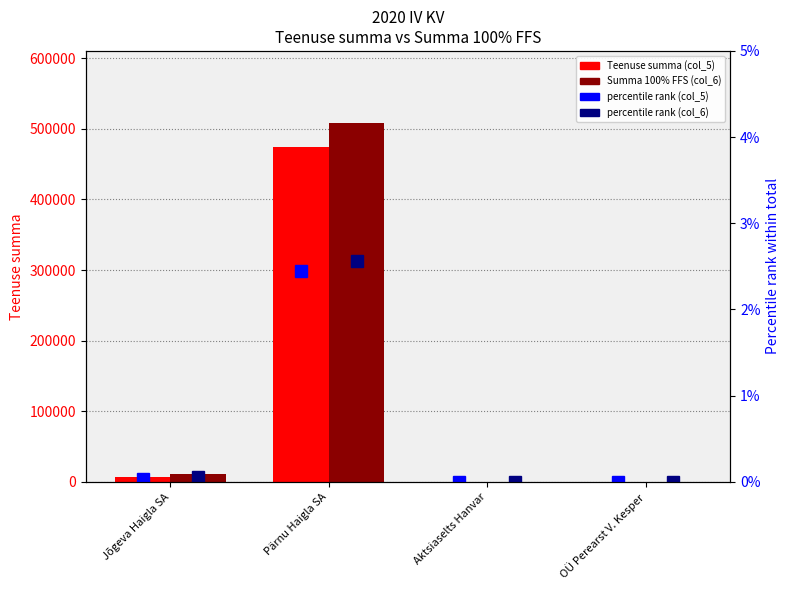

Which has a higher value, Jõgeva Haigla SA or Pärnu Haigla SA?

Pärnu Haigla SA